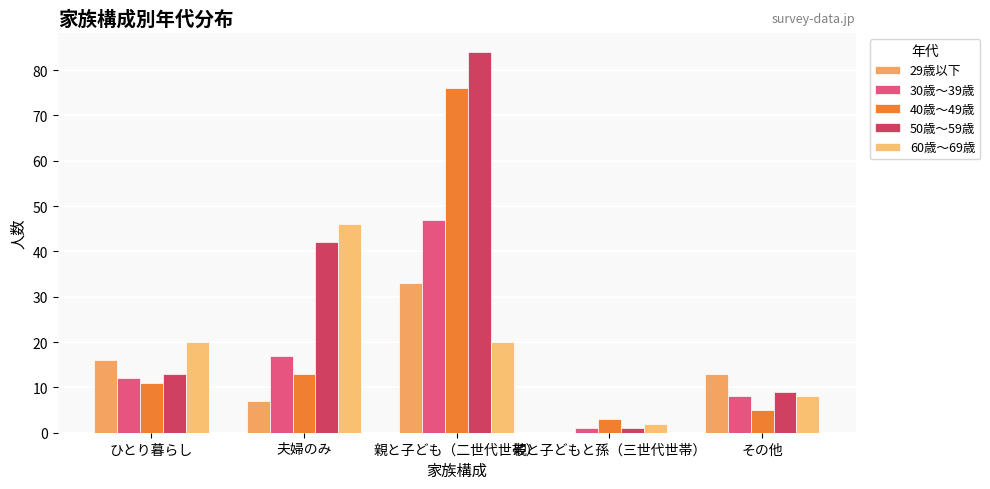

Where does the 30歳～39歳 series first go above 12?

夫婦のみ